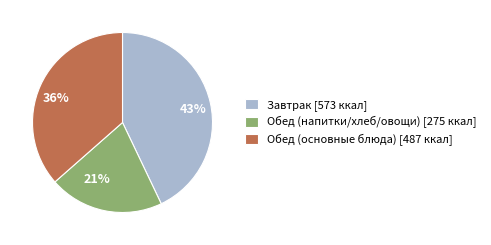

To the nearest percent, what is the average slice percentage?

33%